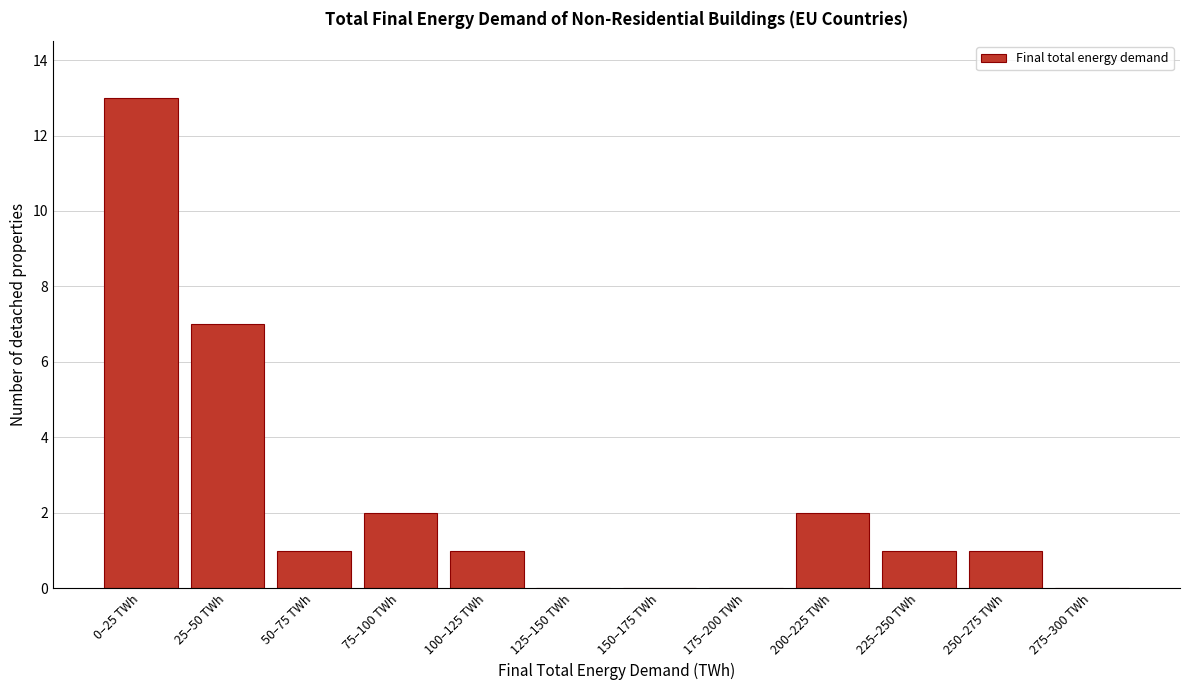

Reading left to right, what are all the values shown in this chart?

0–25 TWh=13	25–50 TWh=7	50–75 TWh=1	75–100 TWh=2	100–125 TWh=1	125–150 TWh=0	150–175 TWh=0	175–200 TWh=0	200–225 TWh=2	225–250 TWh=1	250–275 TWh=1	275–300 TWh=0